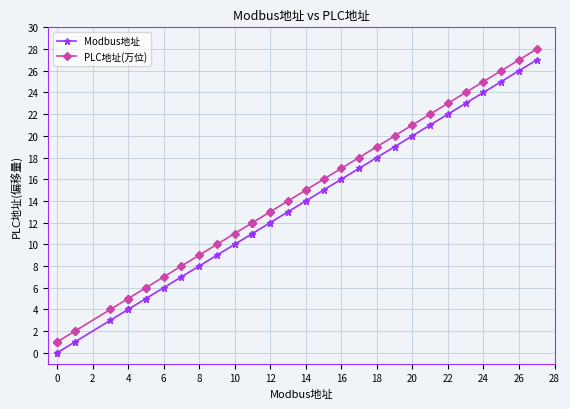

Which series has the widest spread of values?

Modbus地址